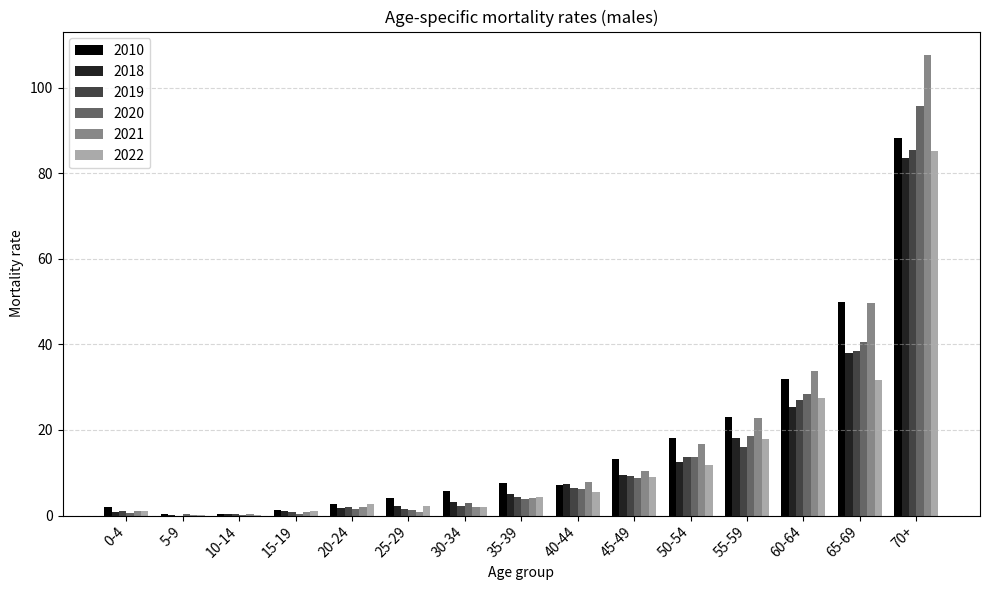

What is the sum of the 2021 values at 60-64 and 40-44?

41.6